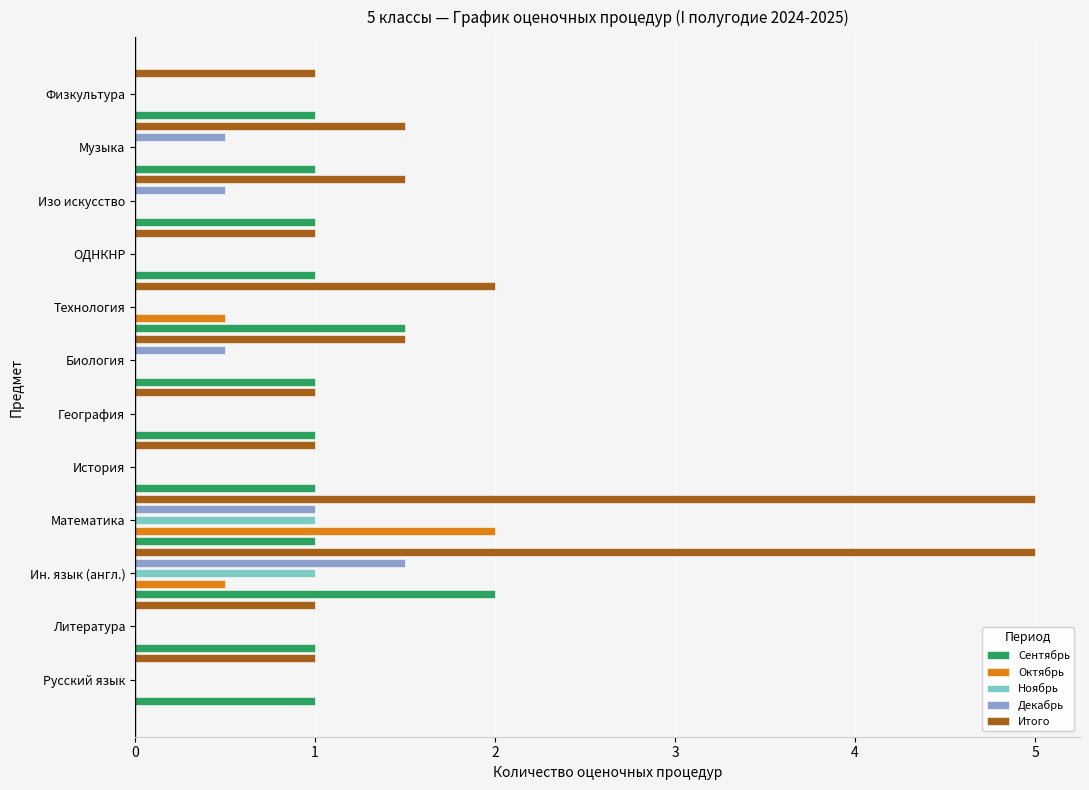

What is the sum of all Октябрь values?

3.0